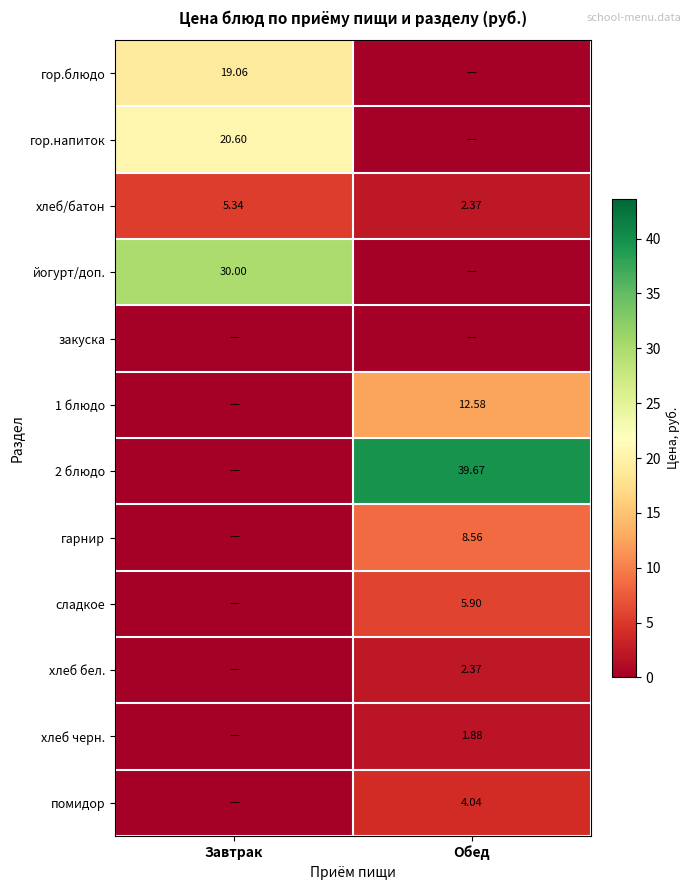

The value of помидор at Завтрак is 0.0. True or false?

True